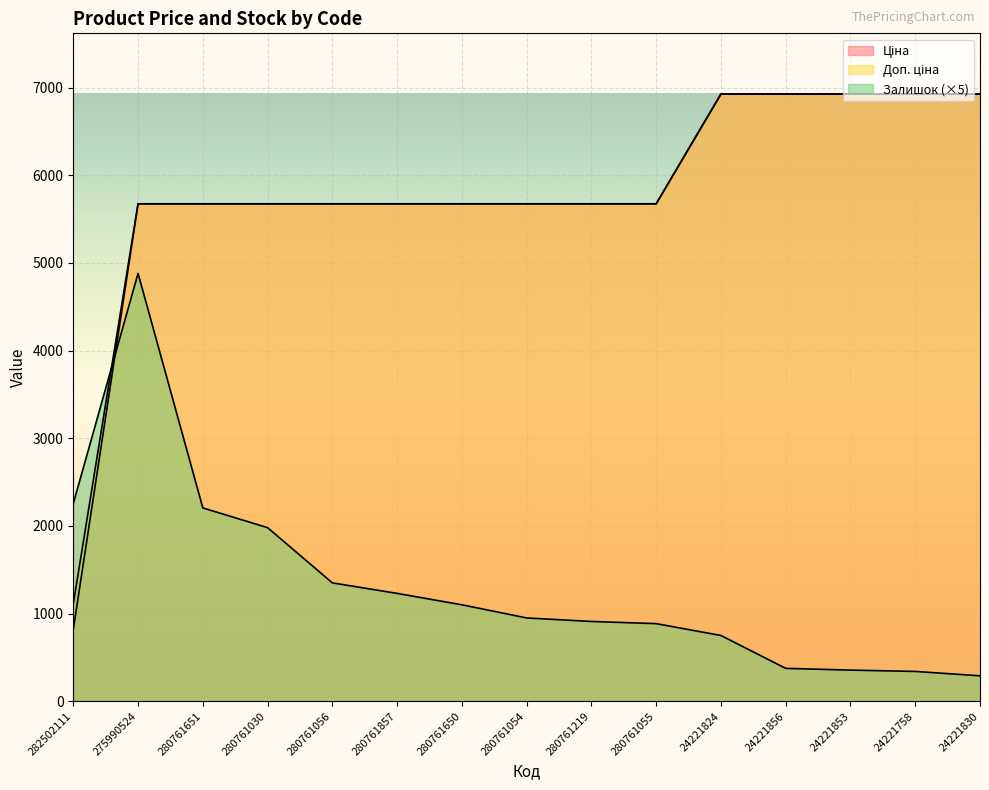

Which category has the highest value across all series?

24221824